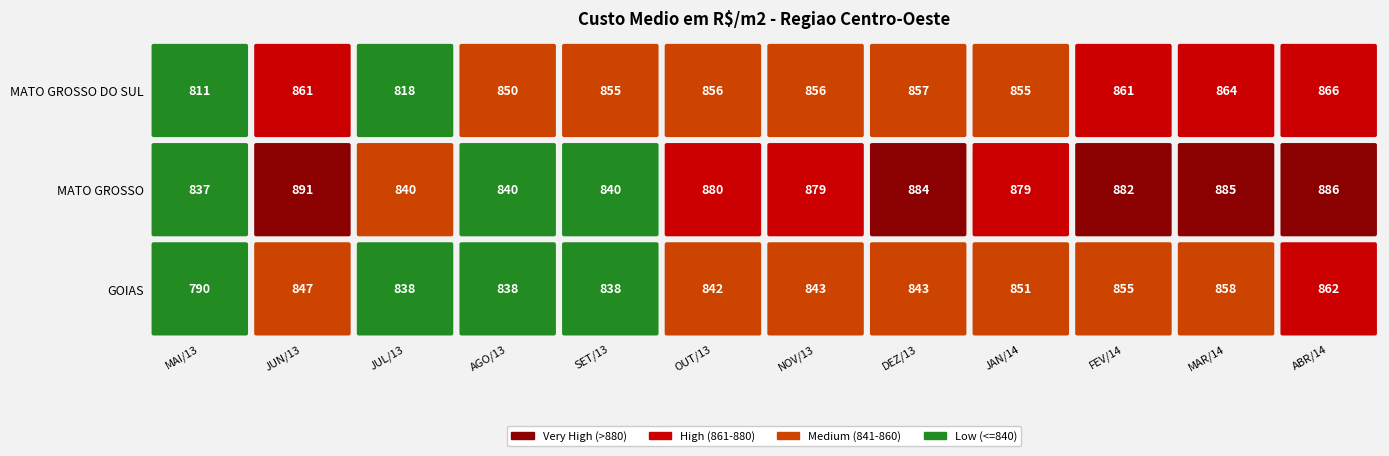

Where does the GOIAS series first go above 843?

JUN/13